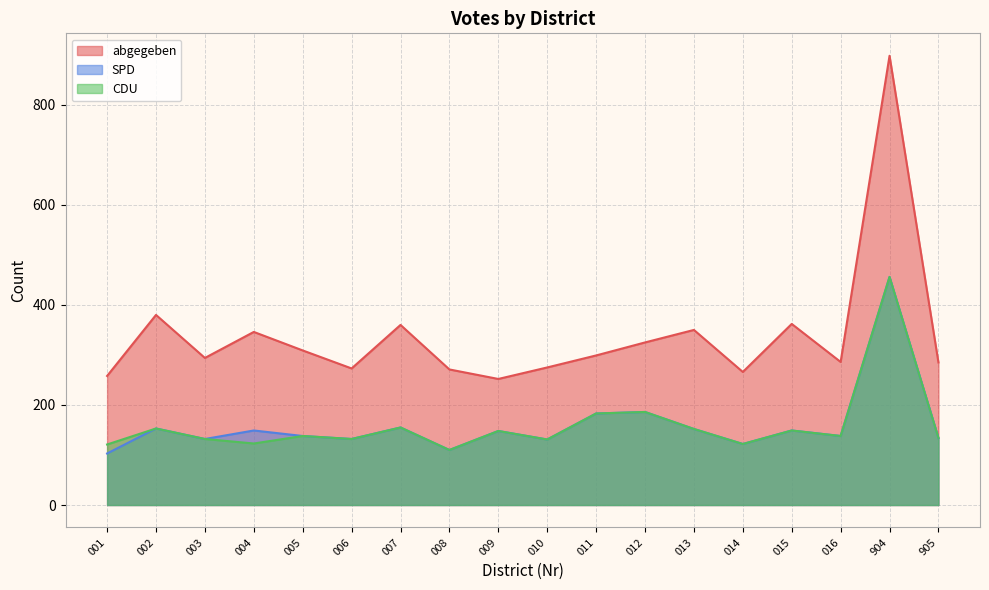

At which category does CDU reach its first local peak?

002